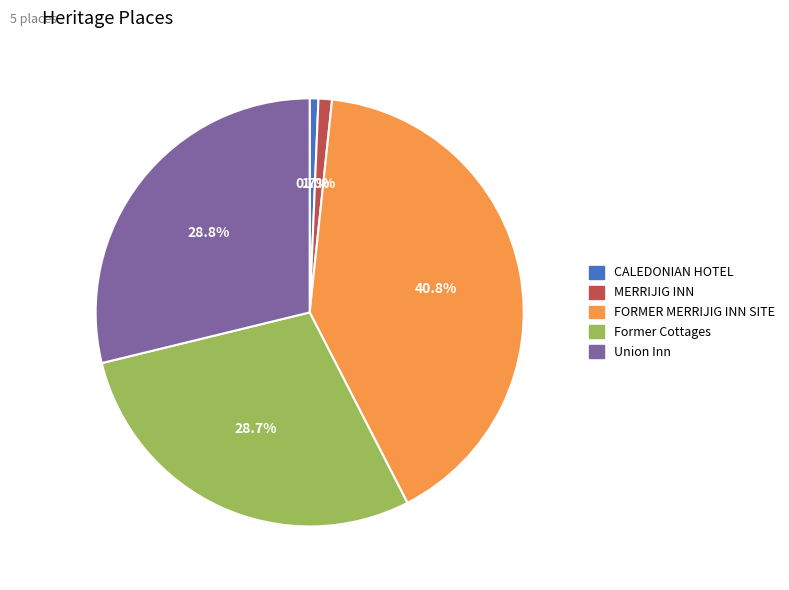

Combined, do Union Inn and FORMER MERRIJIG INN SITE account for over 50%?

Yes